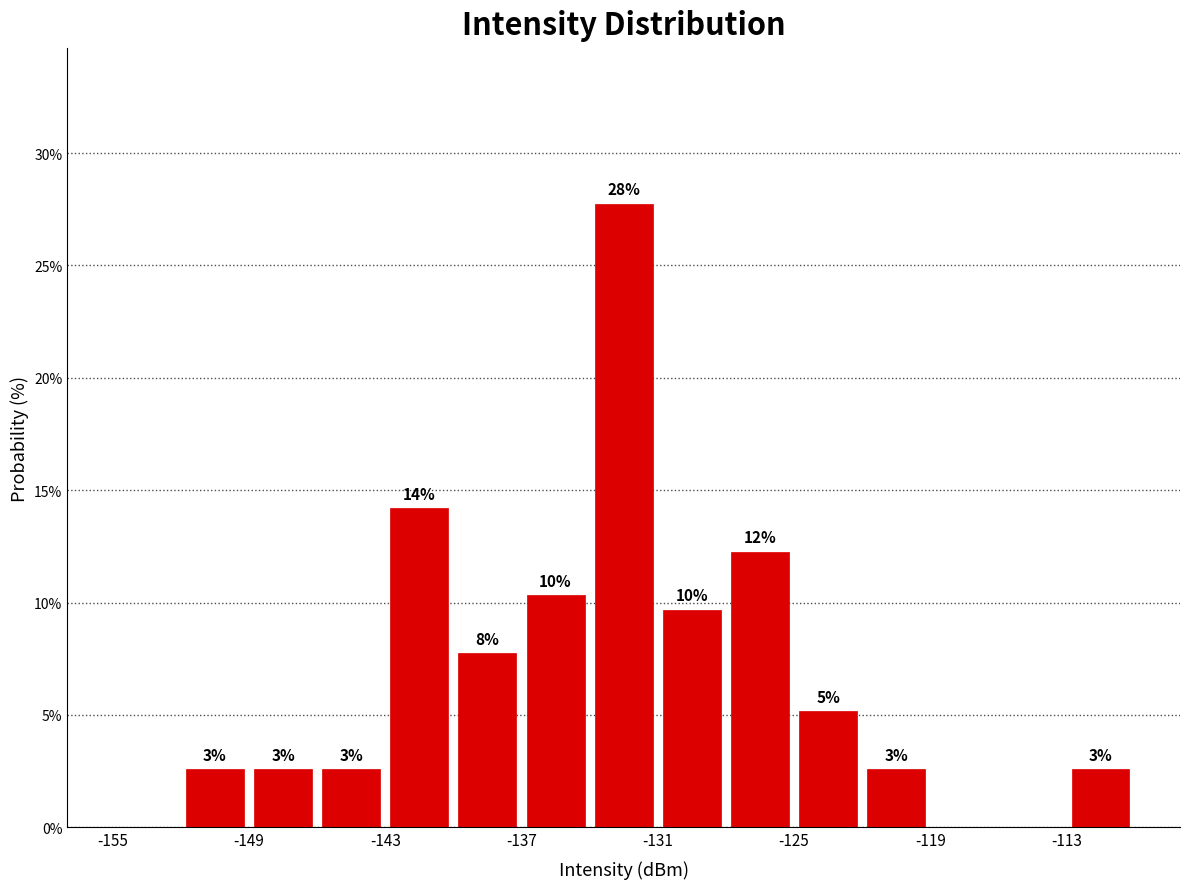

Read against the x-axis, roughly where is the centre of the tallest bar?

-132